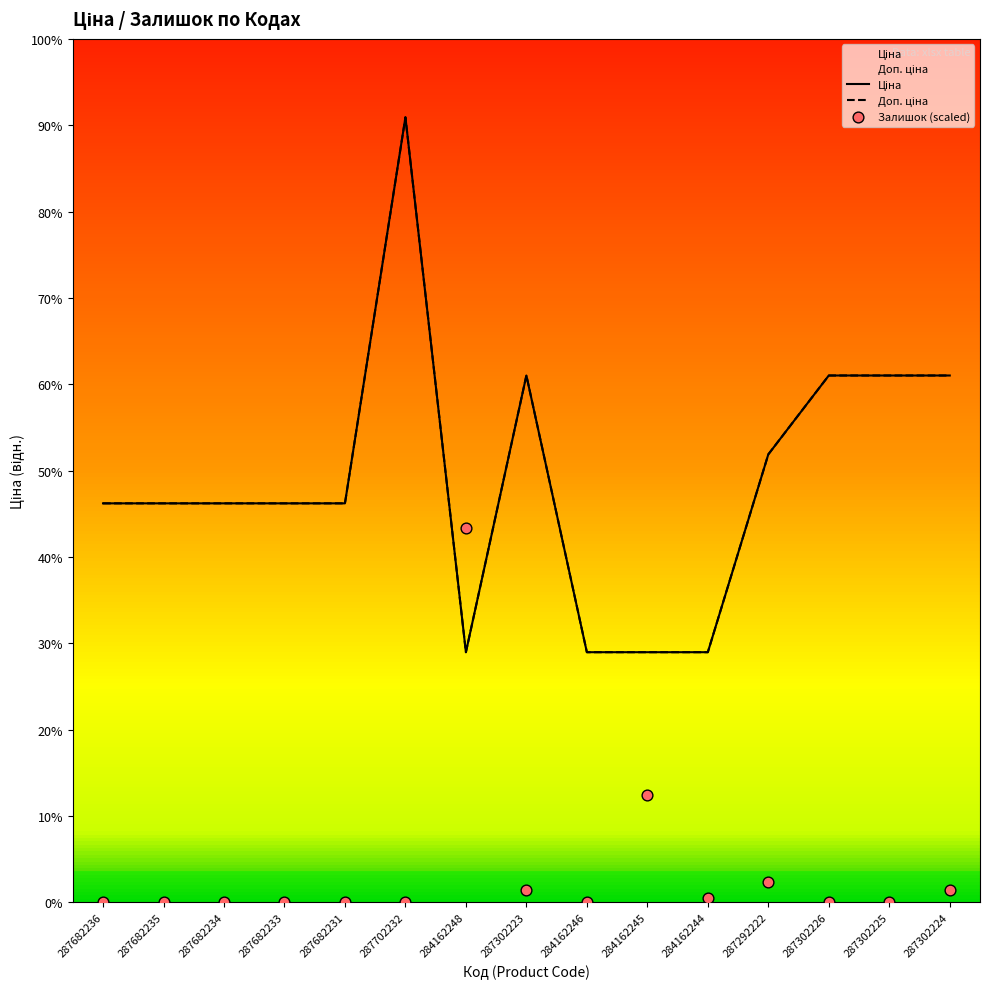

Which series reaches the minimum Y coordinate?

Залишок